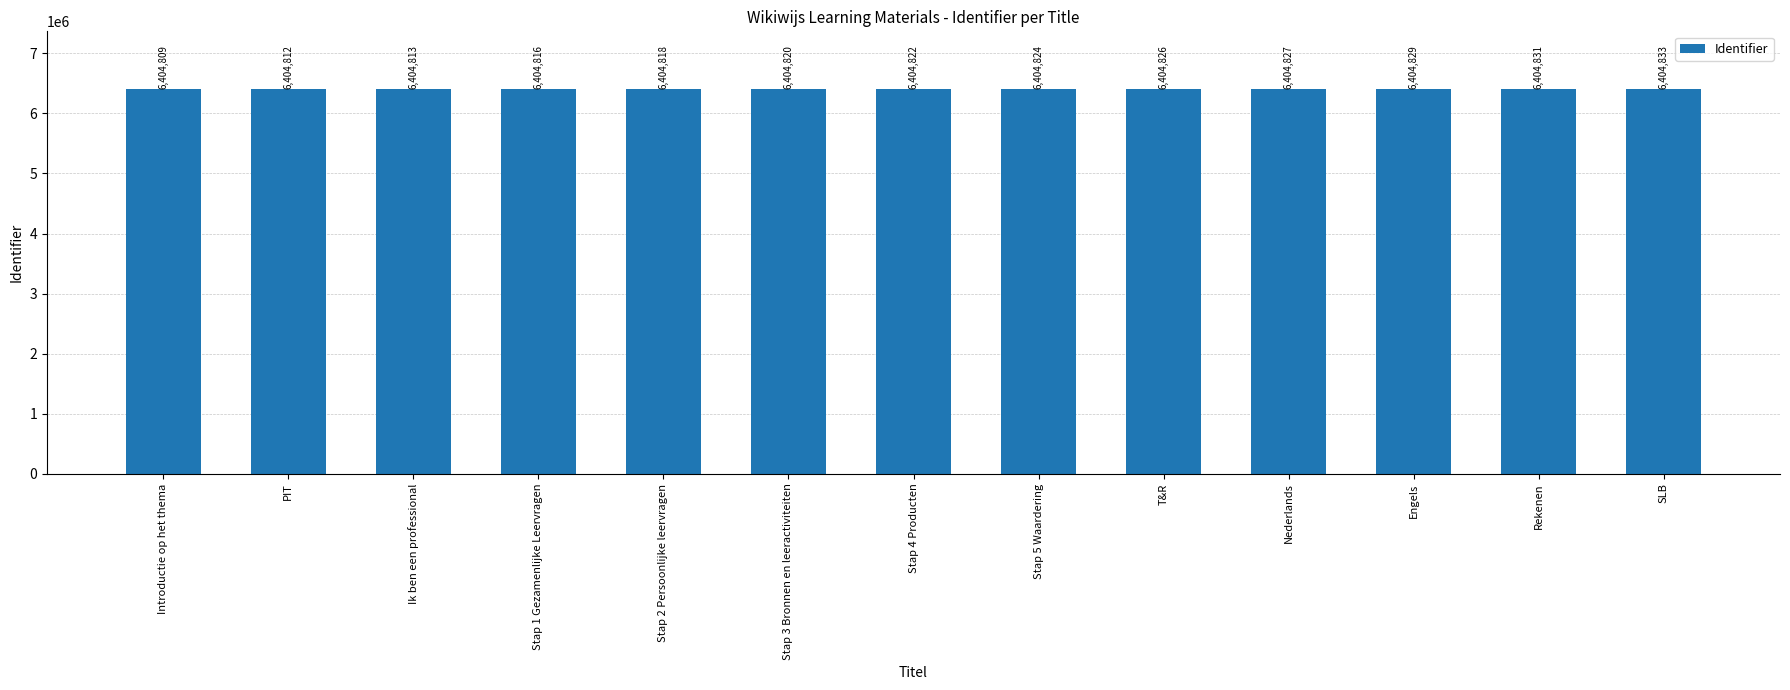

What is the difference between the maximum and minimum values?

24